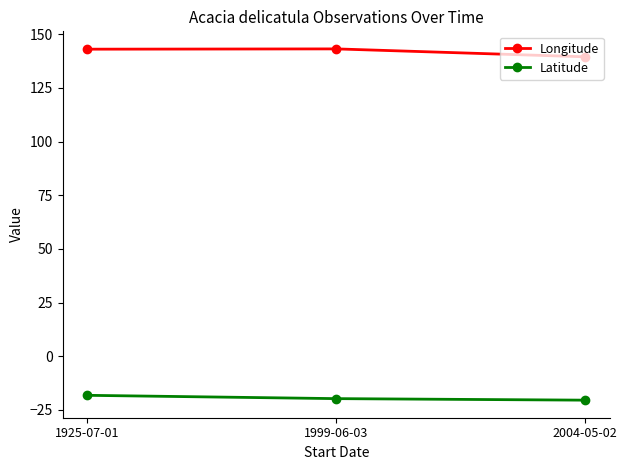

What is the spread (max minus min) of values at 2004-05-02?

160.0